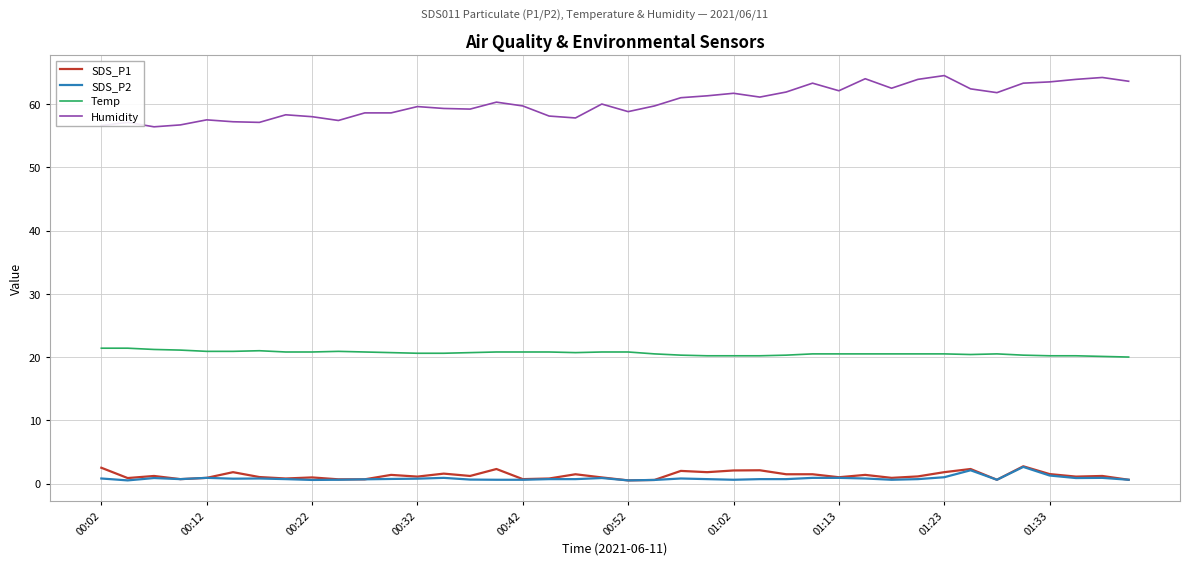

Does the chart have visible grid lines?

Yes